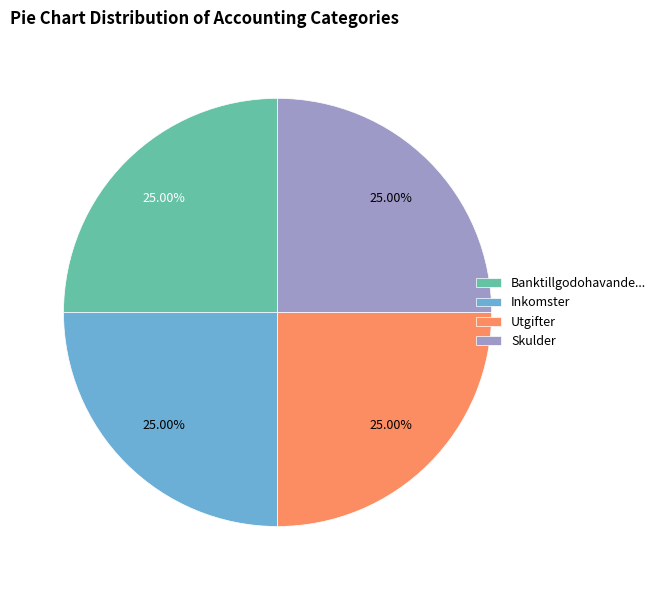

Is there any slice that represents more than half of the pie?

No